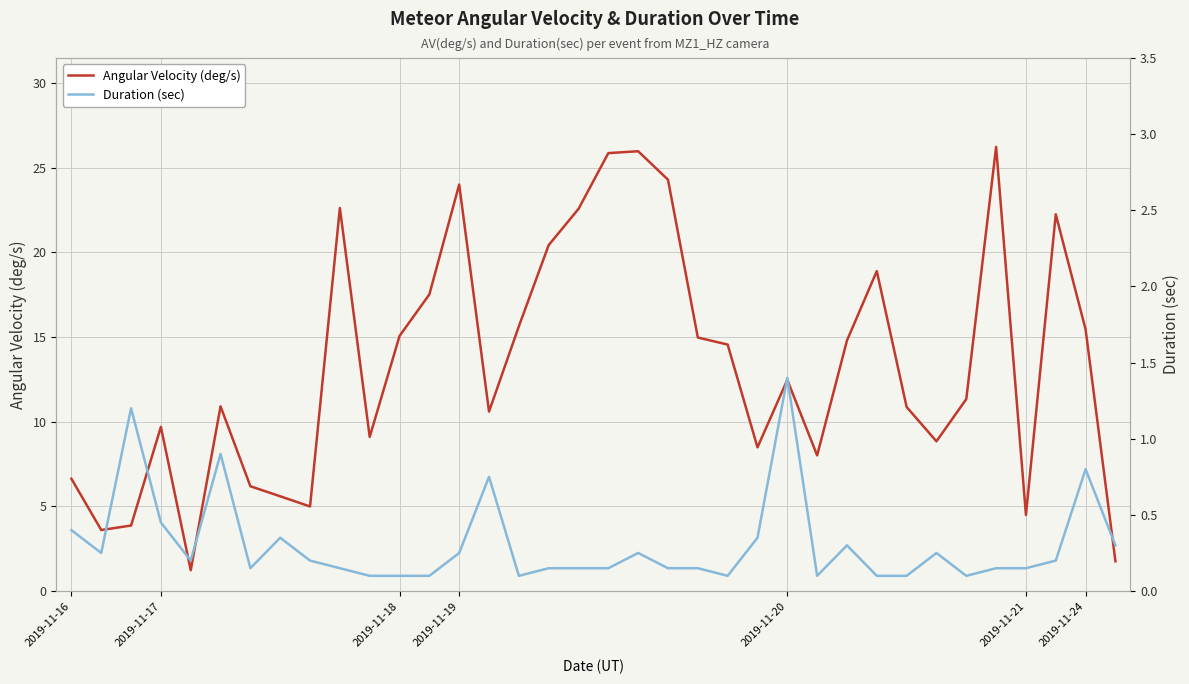

Rank the series by their average value, from highest to lowest.

Angular Velocity (deg/s), Duration (sec)